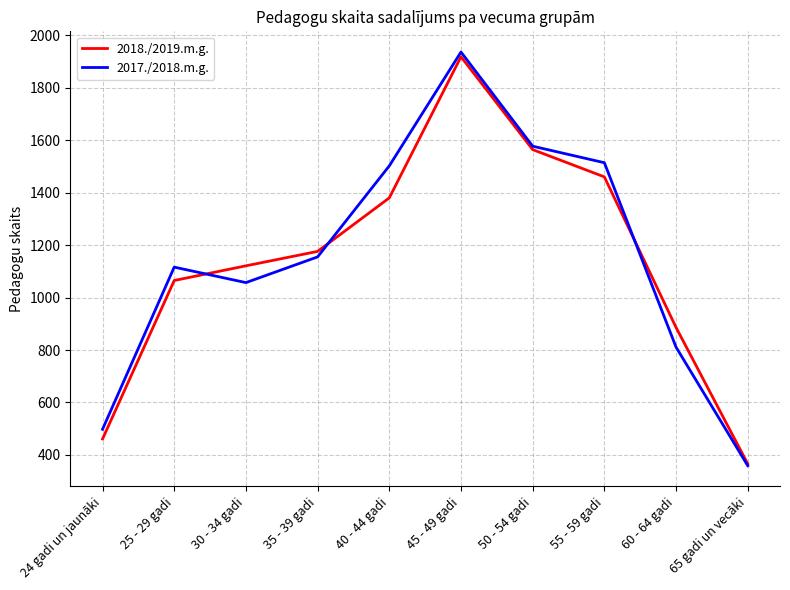

The 2017./2018.m.g. series shows 1155 at 35 - 39 gadi. True or false?

True